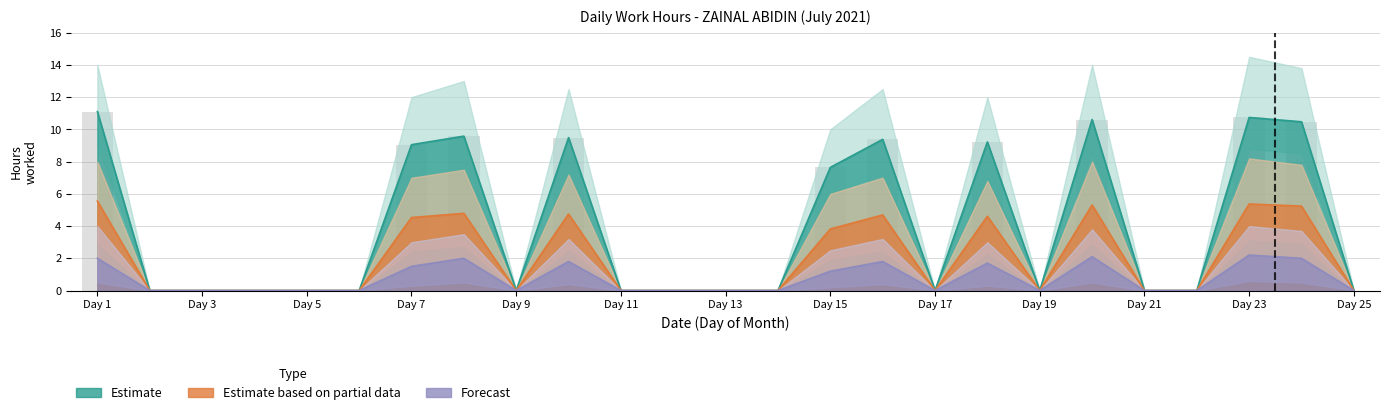

Rank the series by their maximum value, from highest to lowest.

Estimate, Estimate based on partial data, Forecast